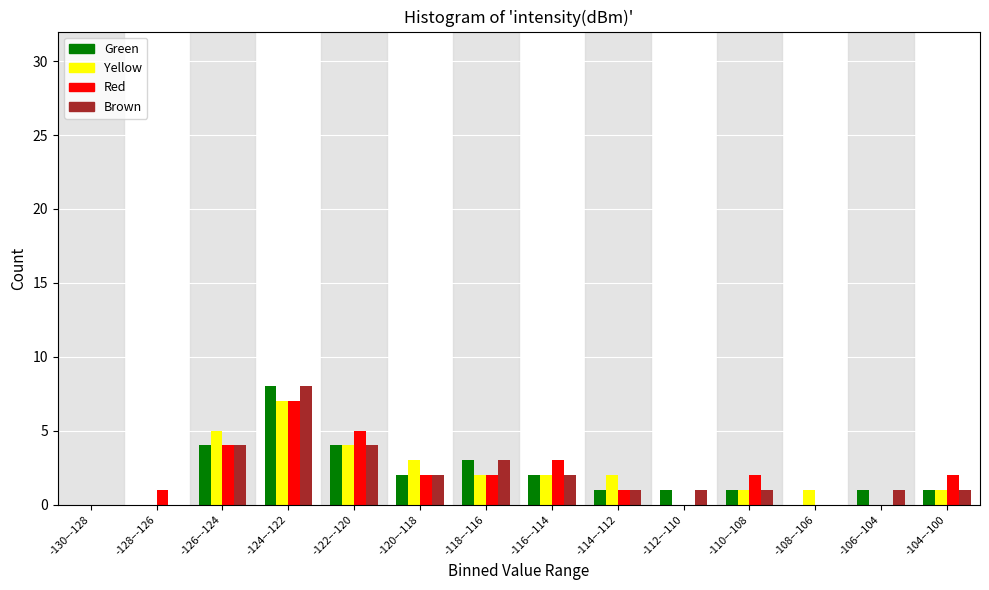

At which category is the sum across all series the highest?

-124–-122